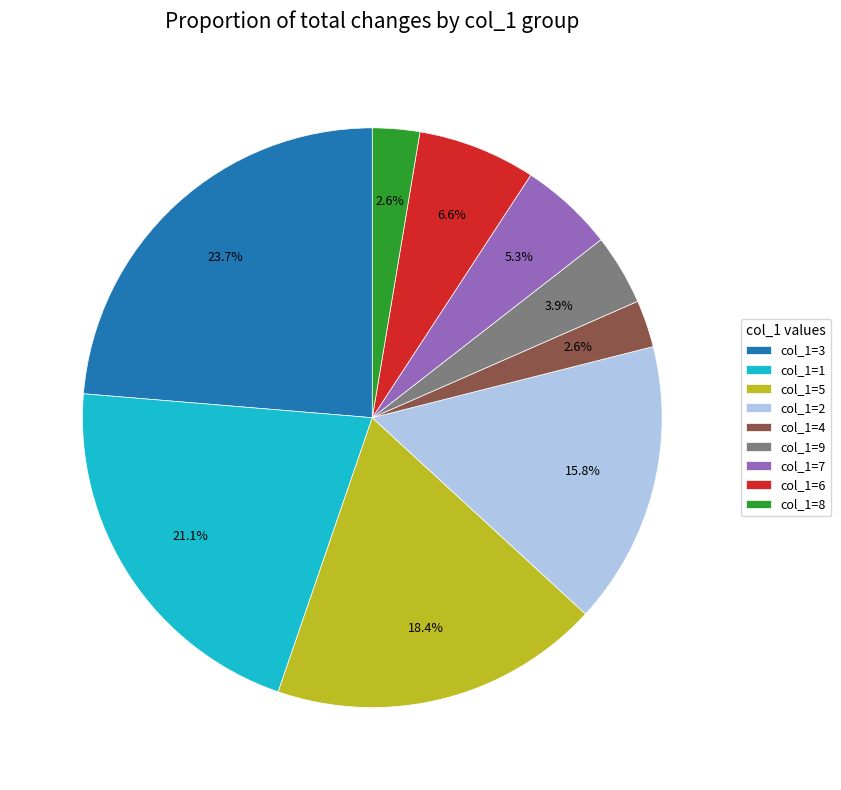

Is the sum of col_1=2 and col_1=9 greater than half?

No